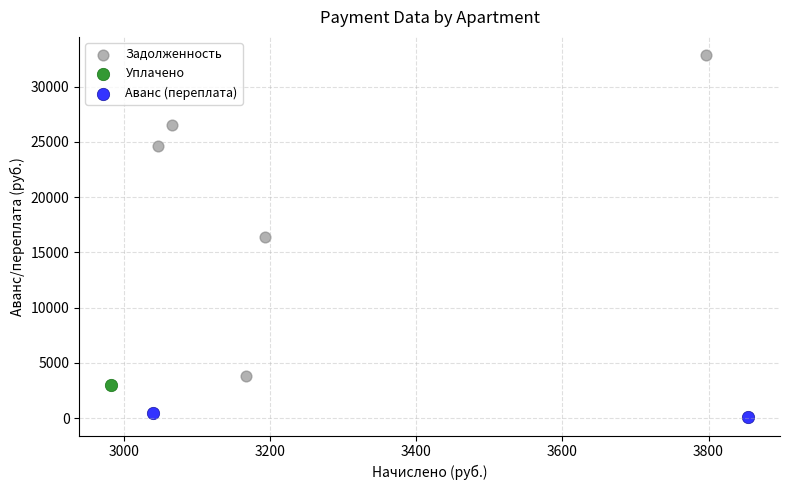

Which series reaches the minimum Y coordinate?

Аванс (переплата)